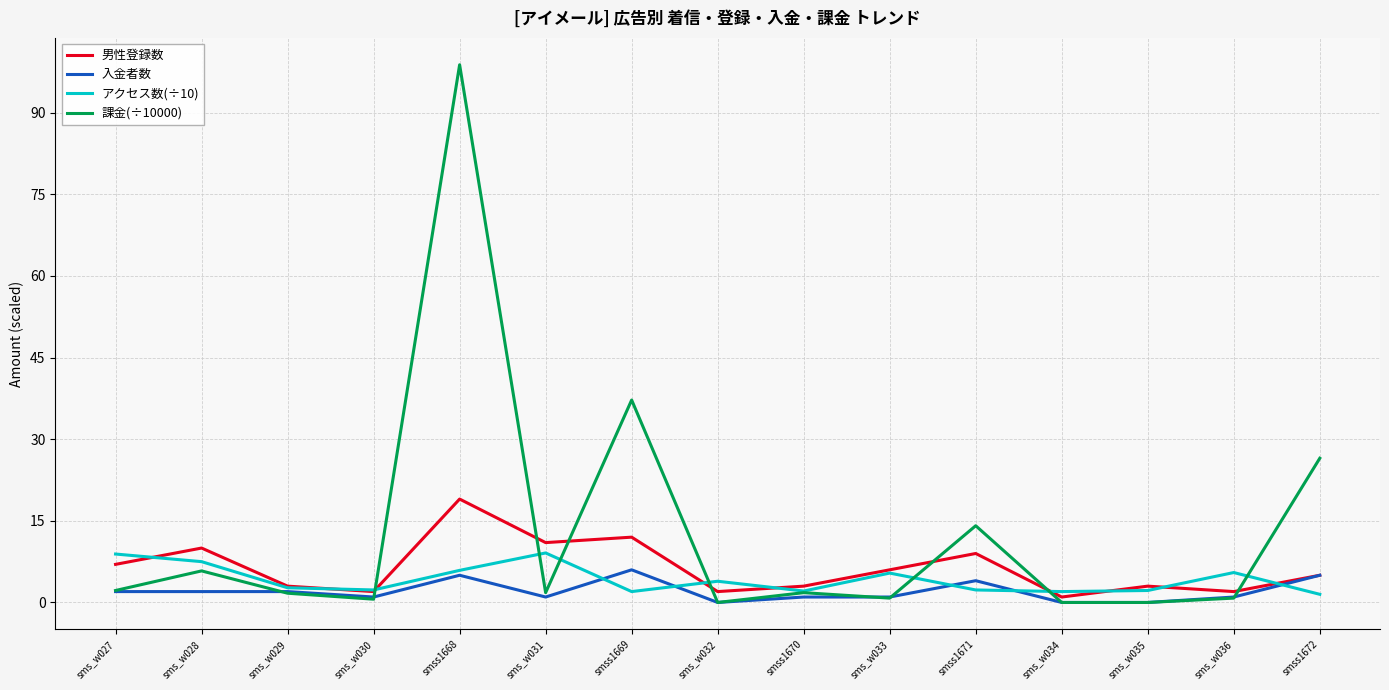

True or false: 課金(÷10000) has a value of 0.0 at sms_w032.

True